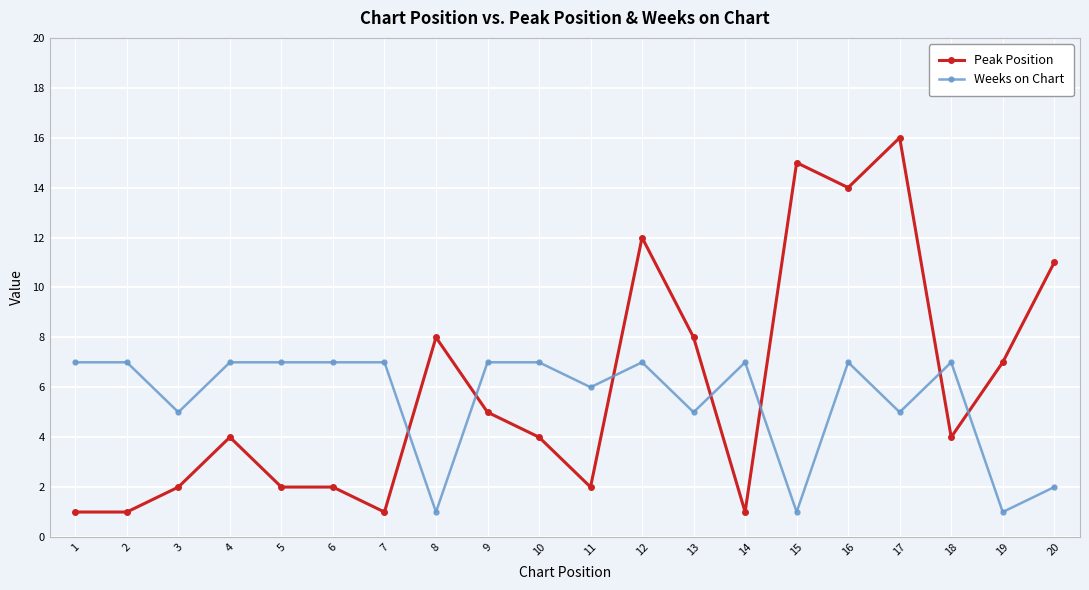

At how many categories does at least one series exceed 13?

3